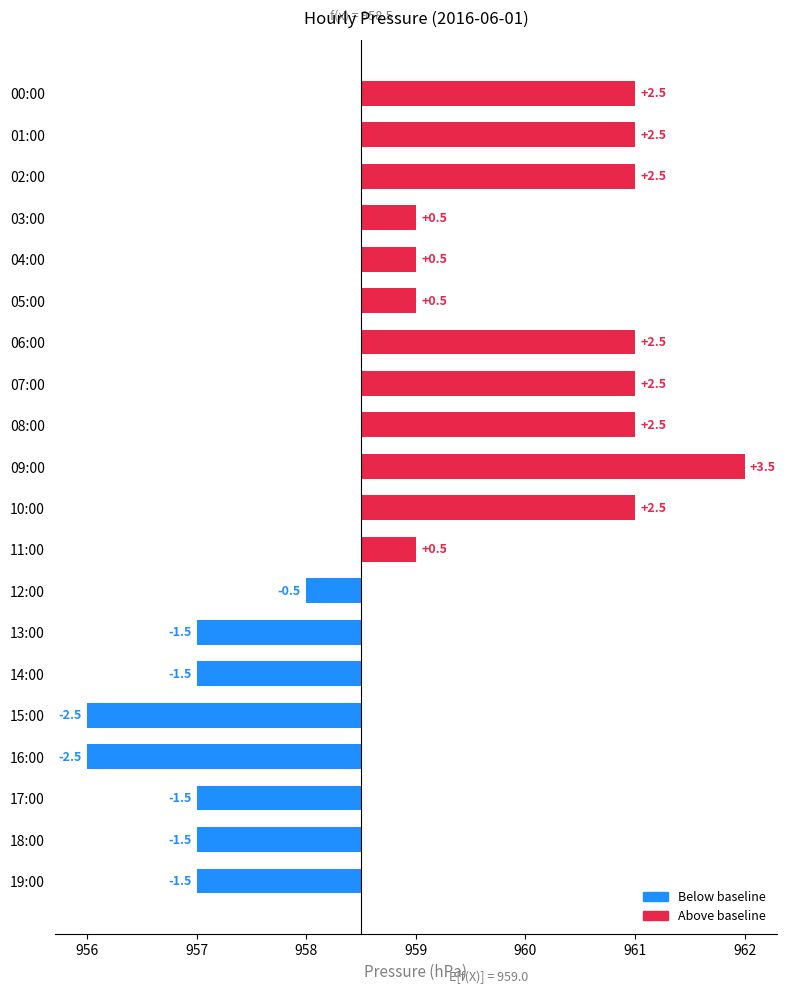

Are the bars grouped side by side (vs. stacked)?

No